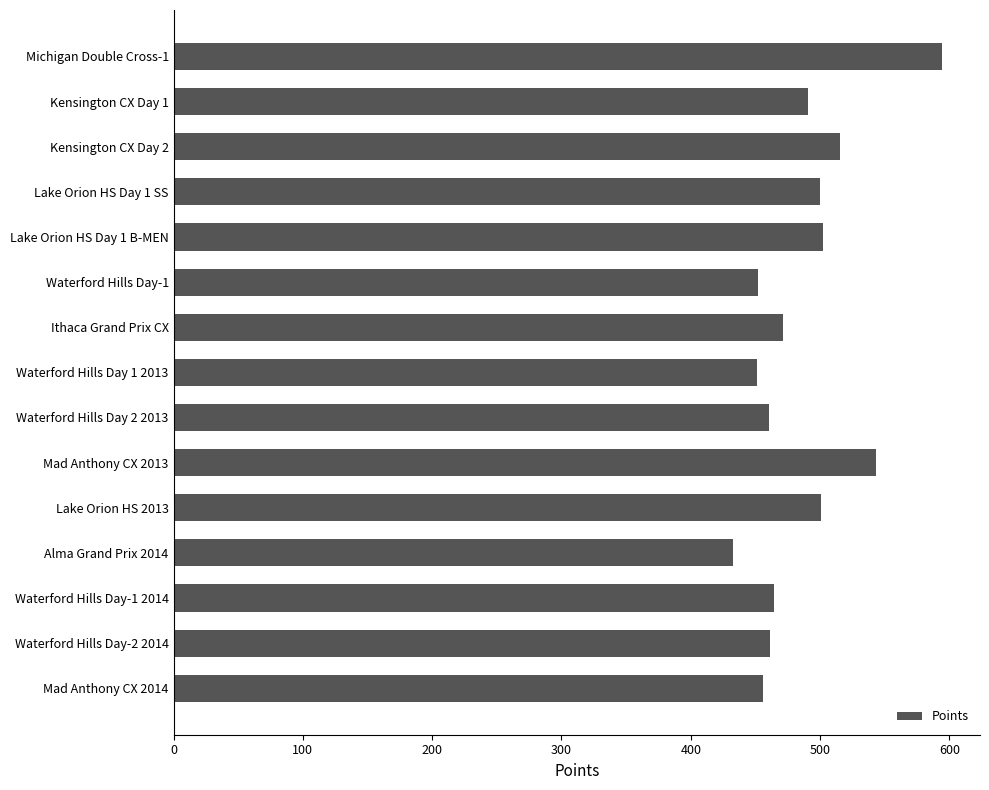

What is the label of the 13th bar from the top?

Waterford Hills Day-1 2014